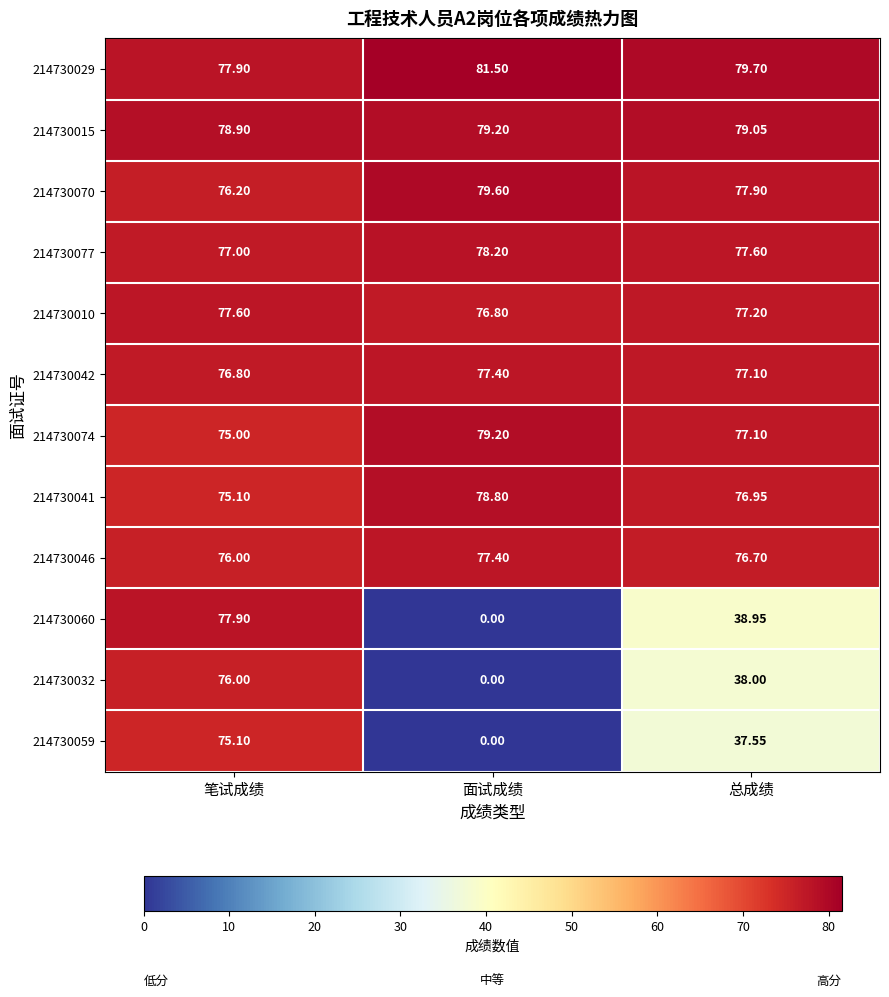

At how many categories does at least one series exceed 20?

3